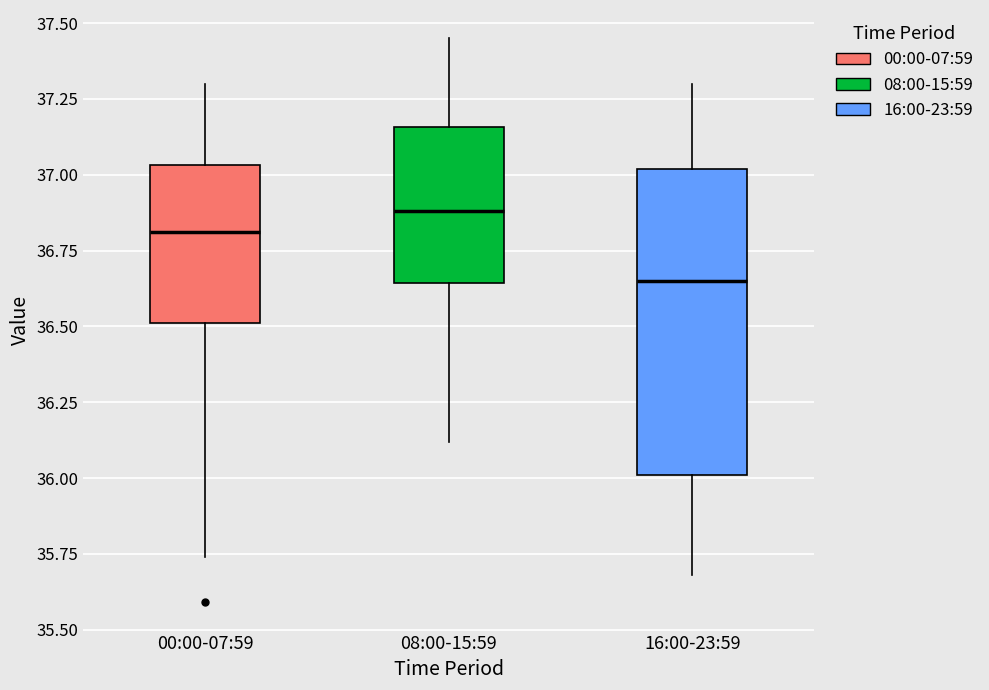

Which box is the tallest, from its lower edge to its upper edge?

16:00-23:59